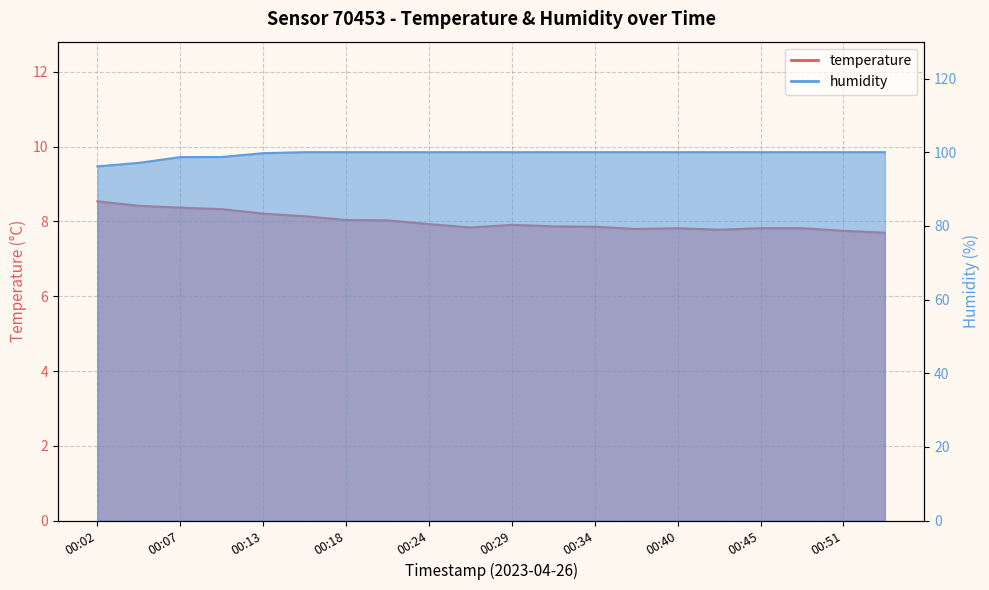

True or false: humidity and temperature cross at least once.

False